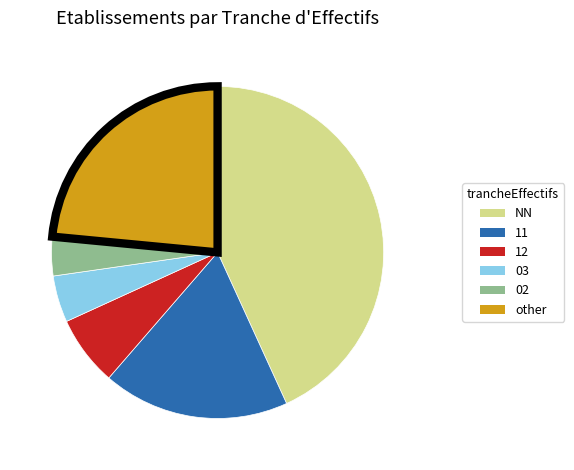

Which category has the smallest portion of the pie?

02